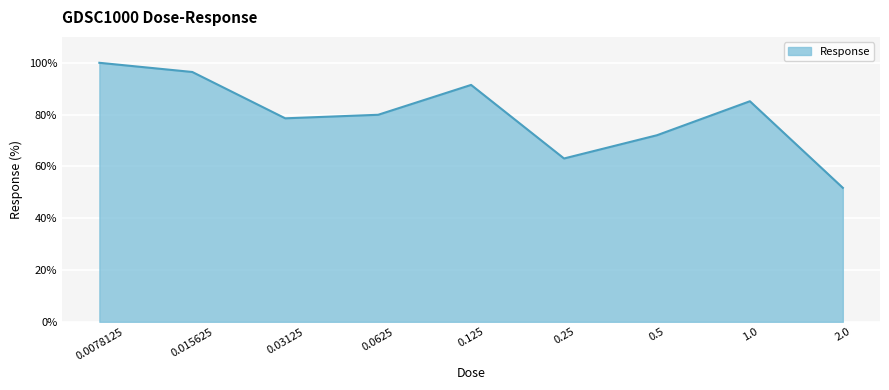

The value at 0.125 is 26.6. True or false?

False